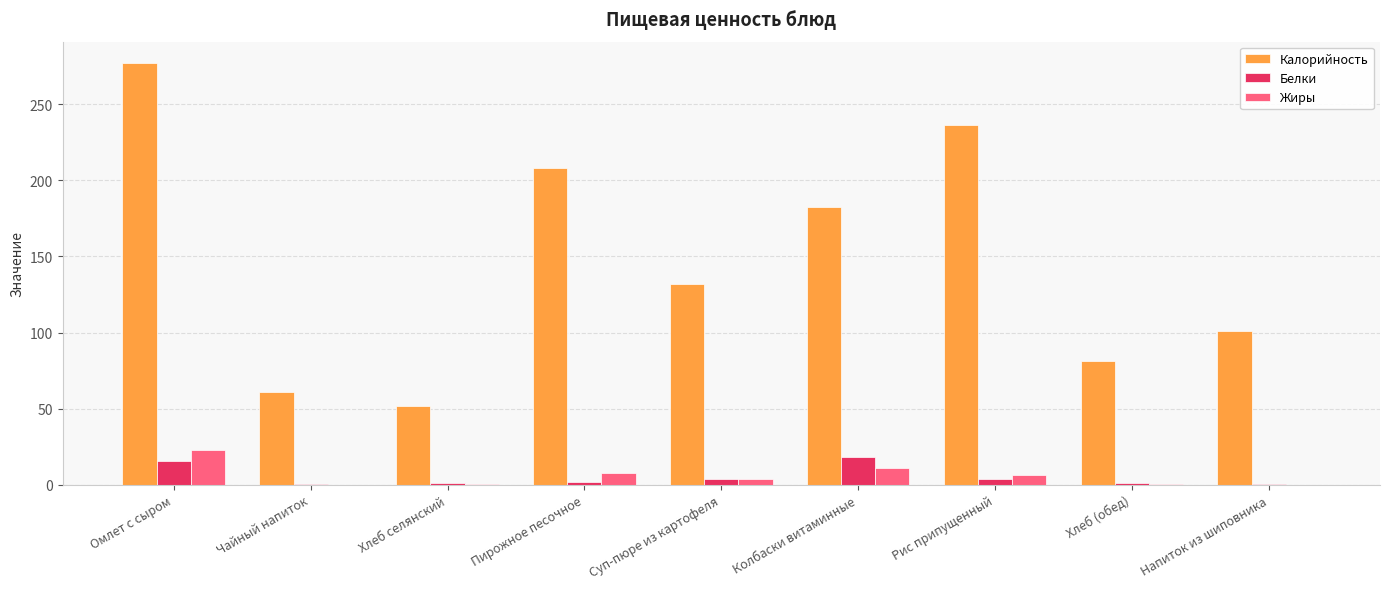

Between Пирожное песочное and Рис припущенный, which series saw the biggest shift?

Калорийность